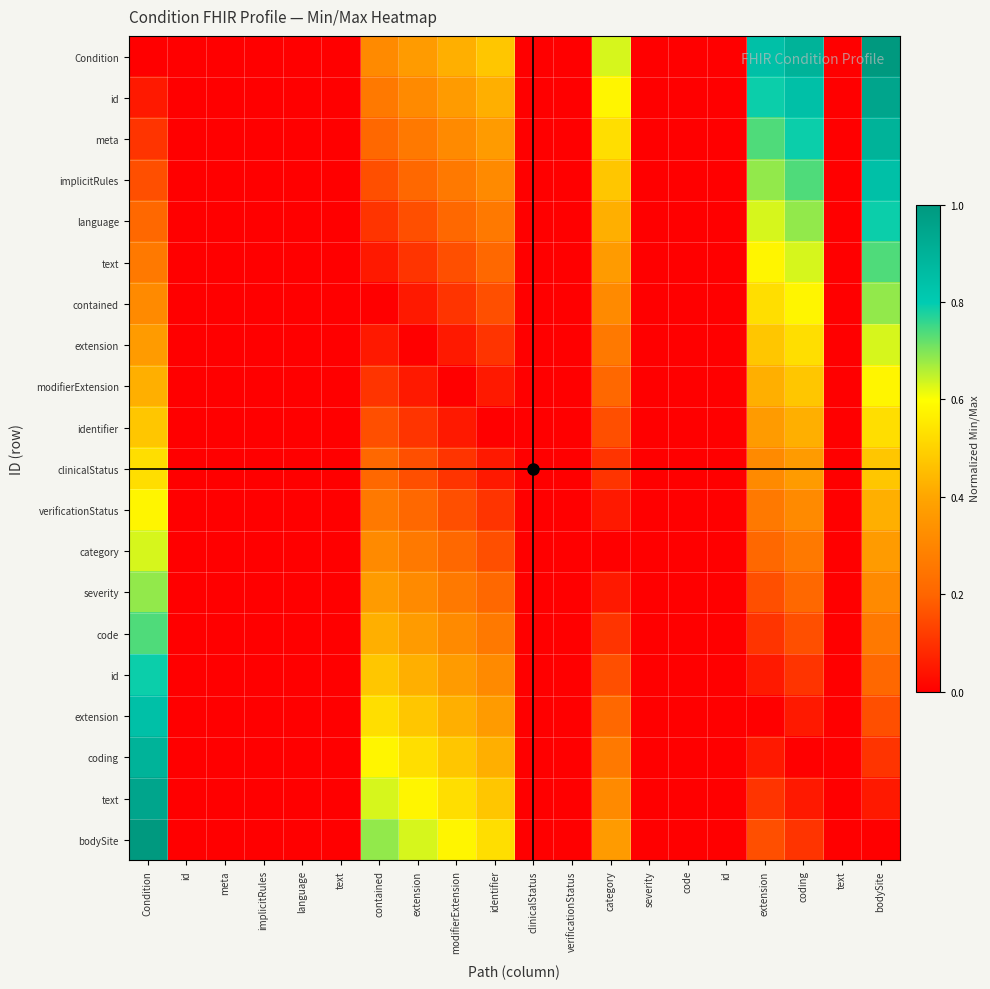

Which category has the highest value across all series?

bodySite